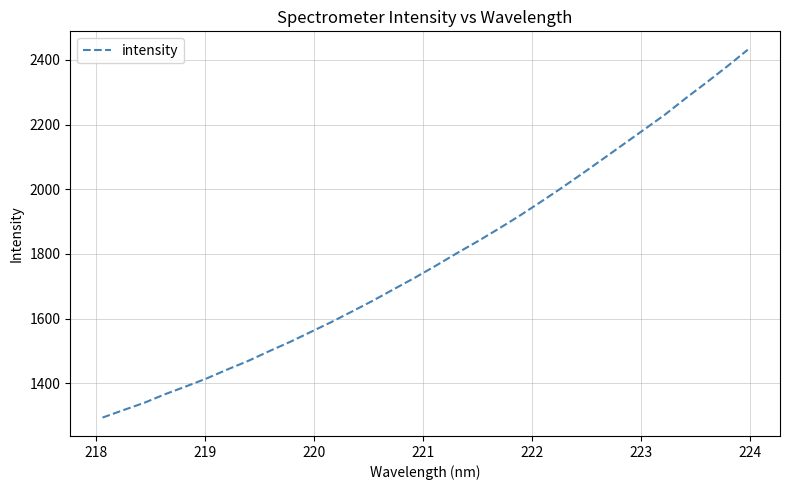

Count the number of categories in the chart.

32